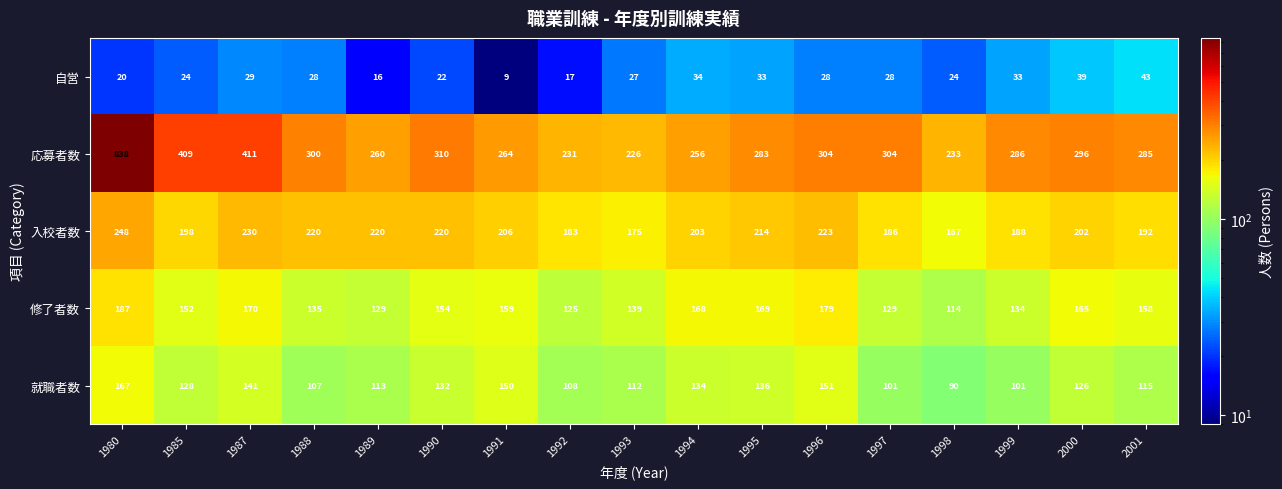

What is the maximum value shown in the chart?

838